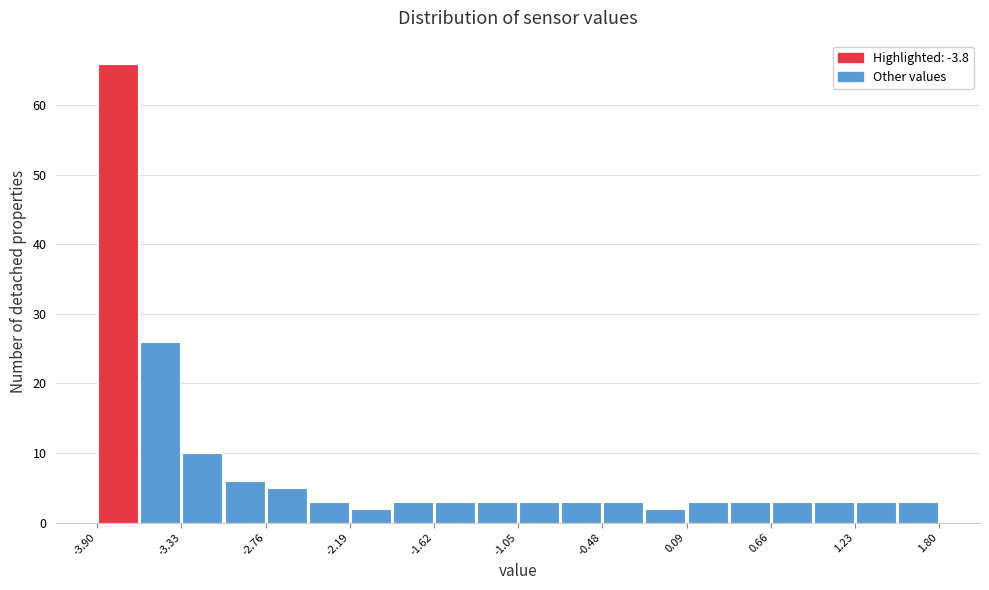

Around what value on the x-axis is the tallest bar? Give the approximate position of its centre, as read against the axis.

-3.8